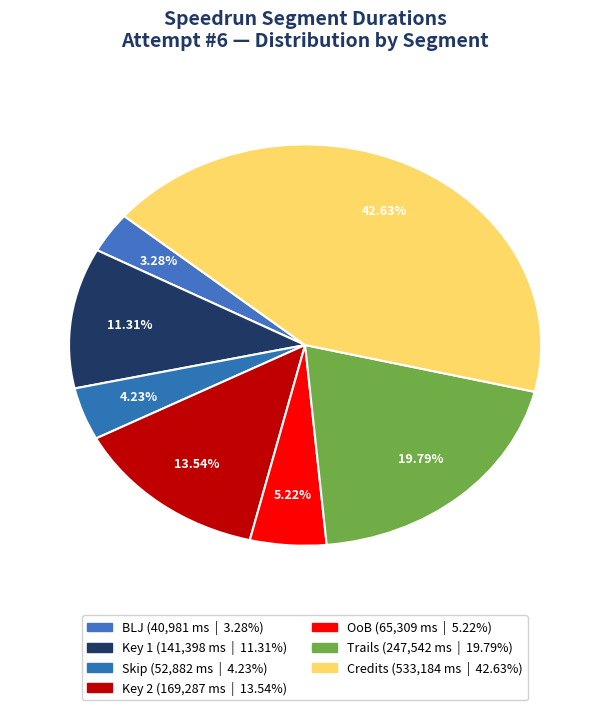

How many segments does this pie chart have?

7